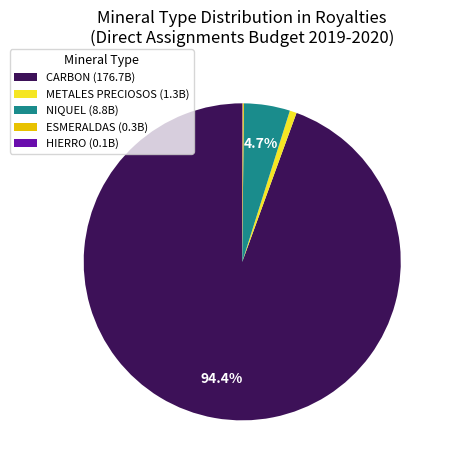

What percentage is NOT represented by NIQUEL (8.8B)?

95.3%